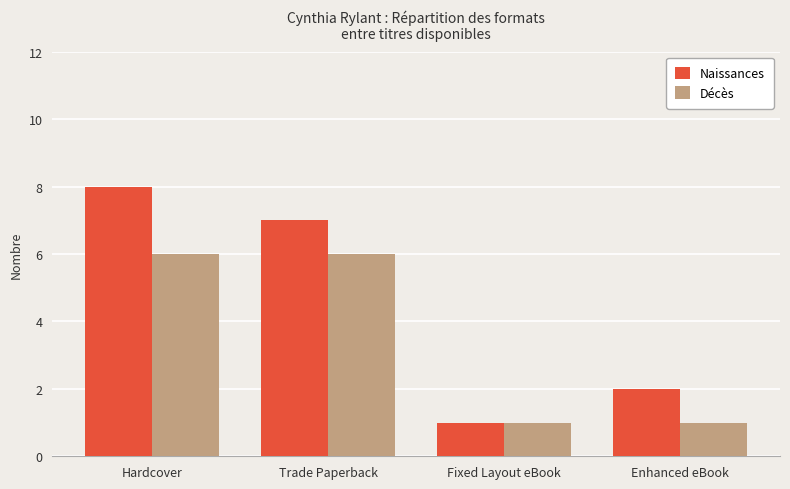

What is the value of the Décès bar at the 2nd from the left?

6